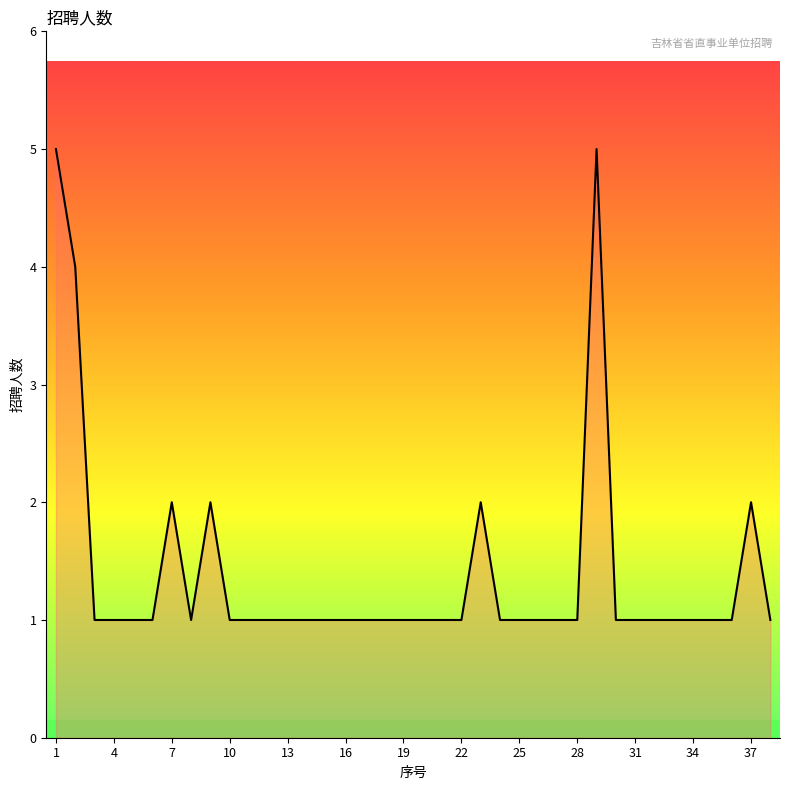

What is the difference between the maximum and minimum values?

4